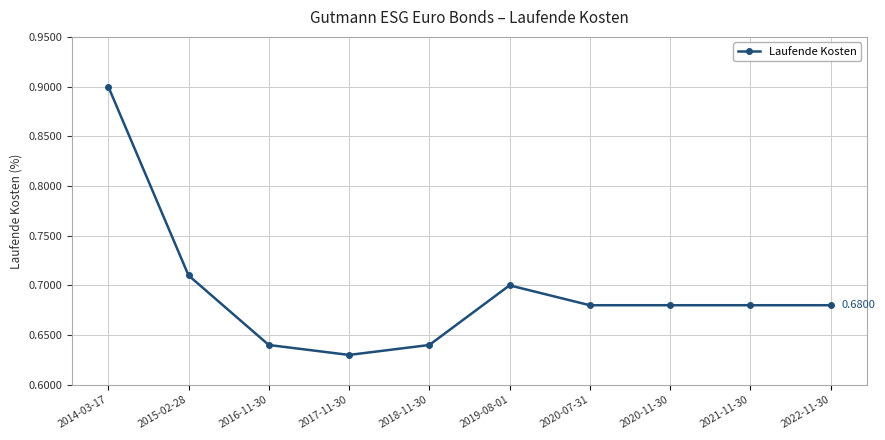

What is the difference between the maximum and minimum values?

0.3